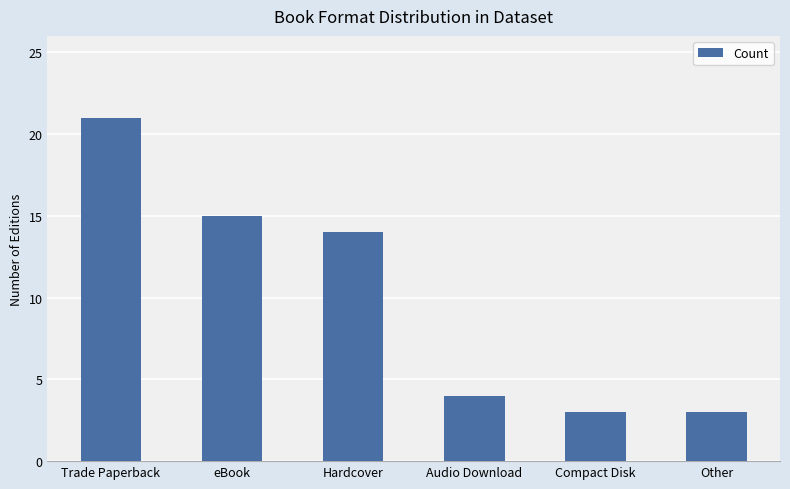

What is the label of the 1st bar from the left?

Trade Paperback